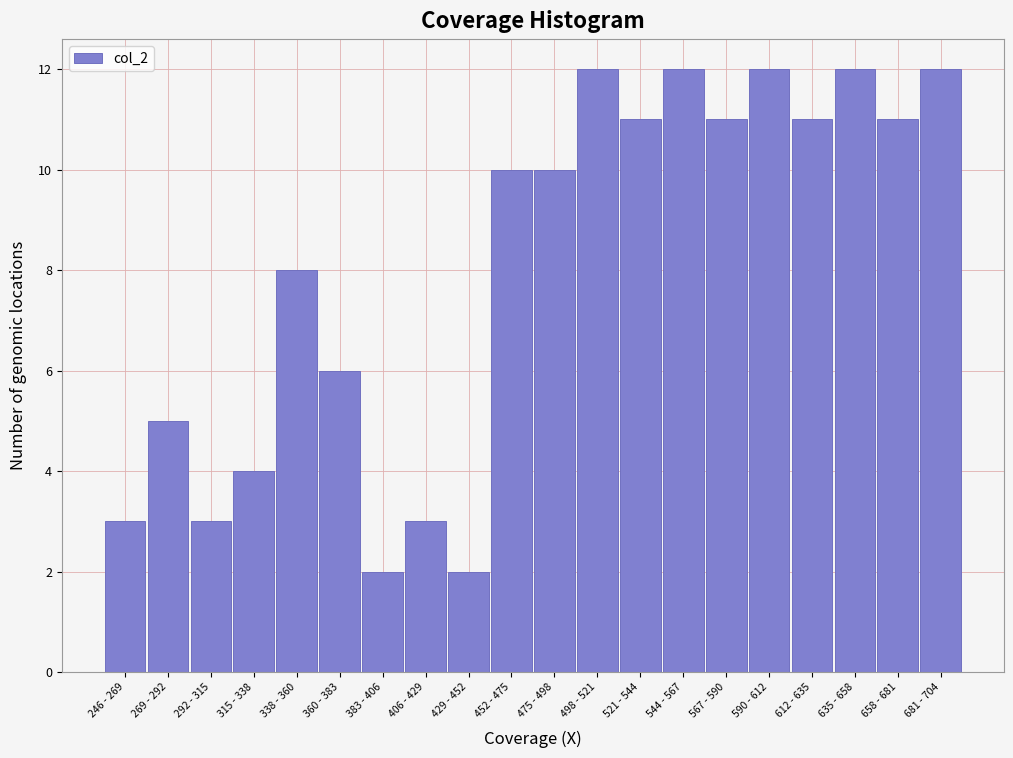

Reading left to right, transcribe all the data shown in this chart.

246 - 269=3	269 - 292=5	292 - 315=3	315 - 338=4	338 - 360=8	360 - 383=6	383 - 406=2	406 - 429=3	429 - 452=2	452 - 475=10	475 - 498=10	498 - 521=12	521 - 544=11	544 - 567=12	567 - 590=11	590 - 612=12	612 - 635=11	635 - 658=12	658 - 681=11	681 - 704=12